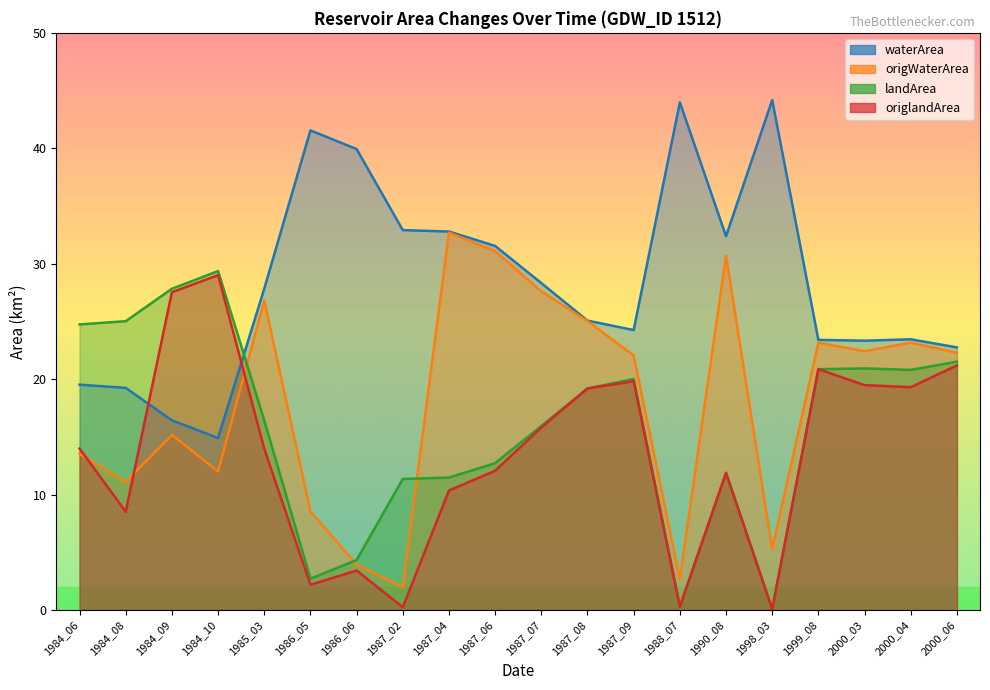

What is the total value across all series at 1990_08?

86.8